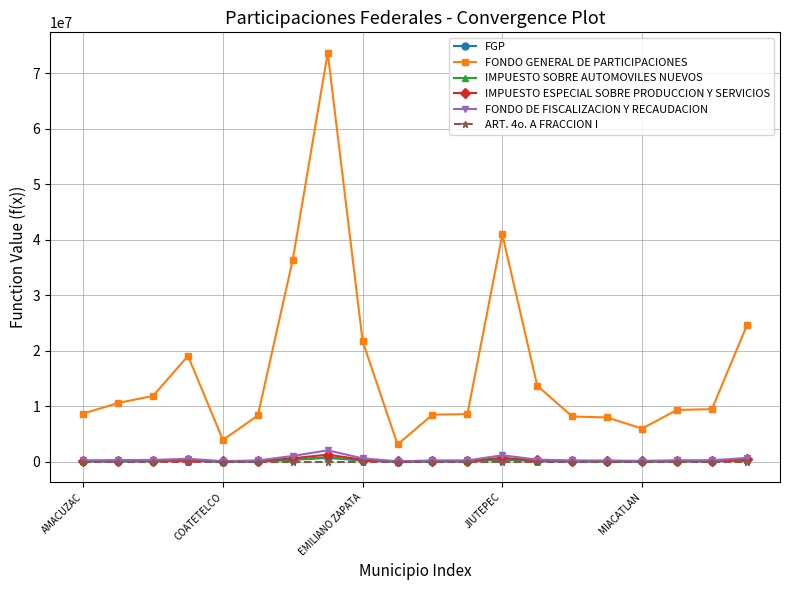

How many lines are shown in the chart?

6